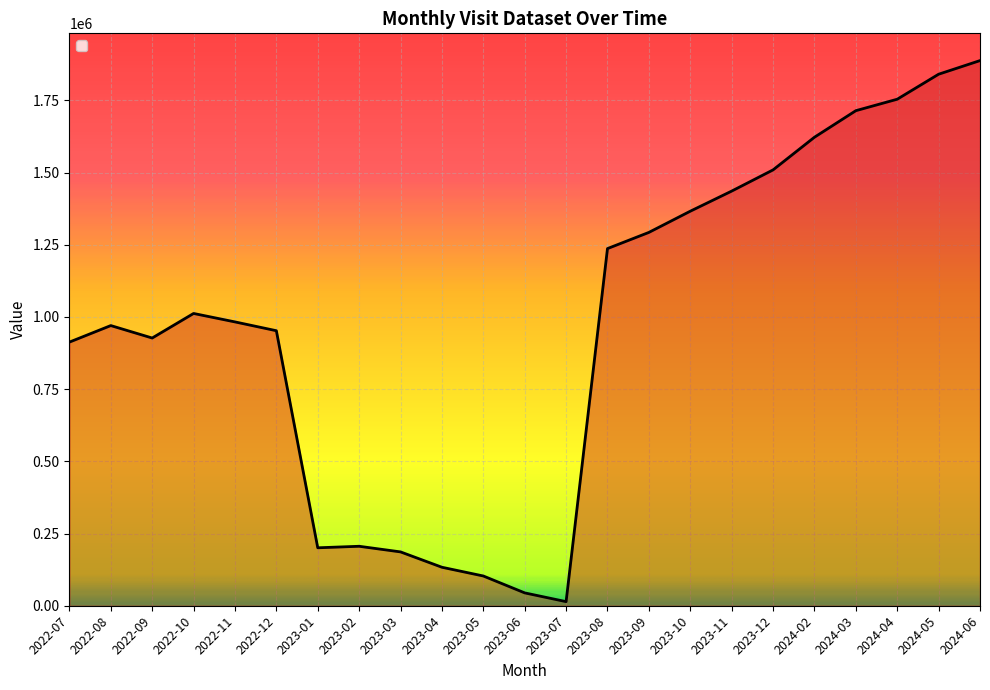

Is it true that the value at 2024-06 is 988039?

False